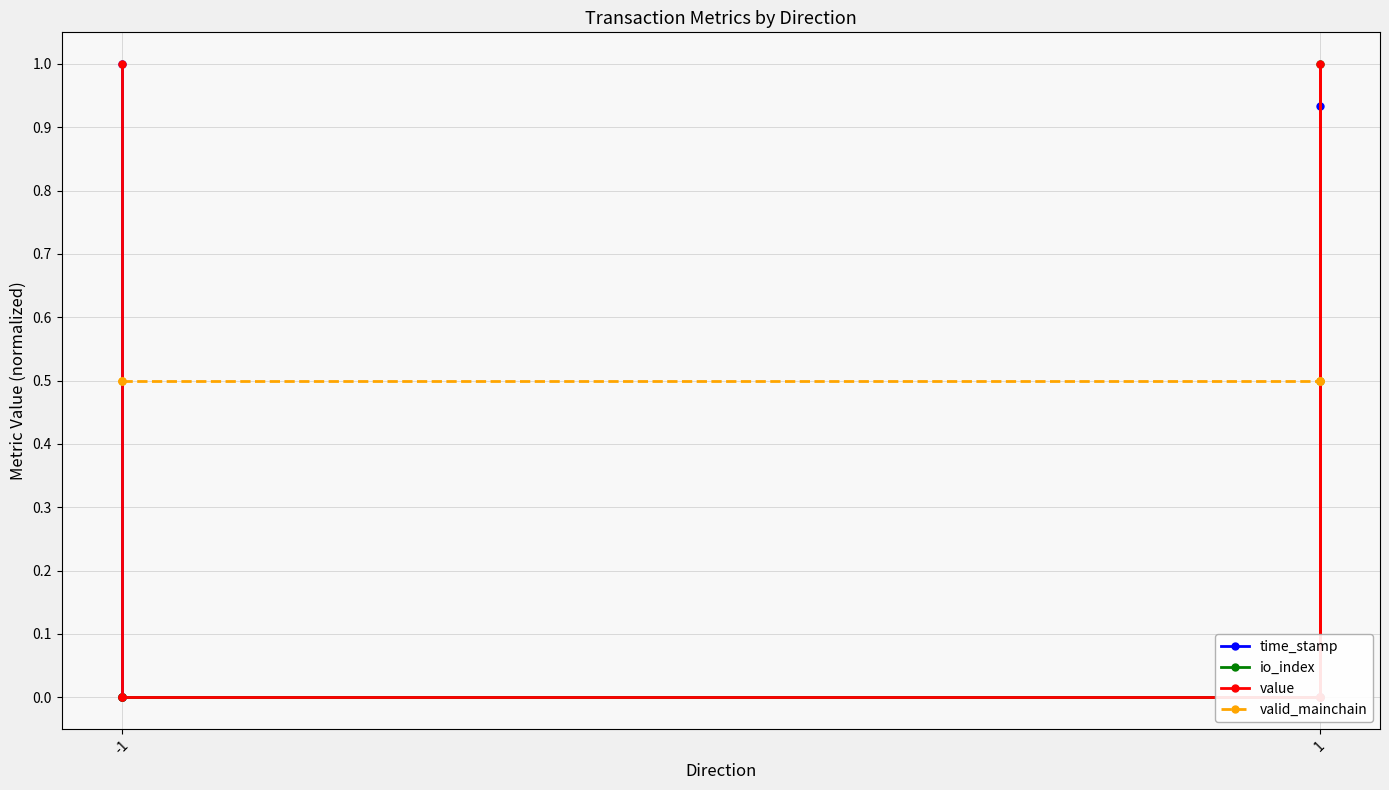

True or false: valid_mainchain has more than 1 points higher than both neighbors.

False